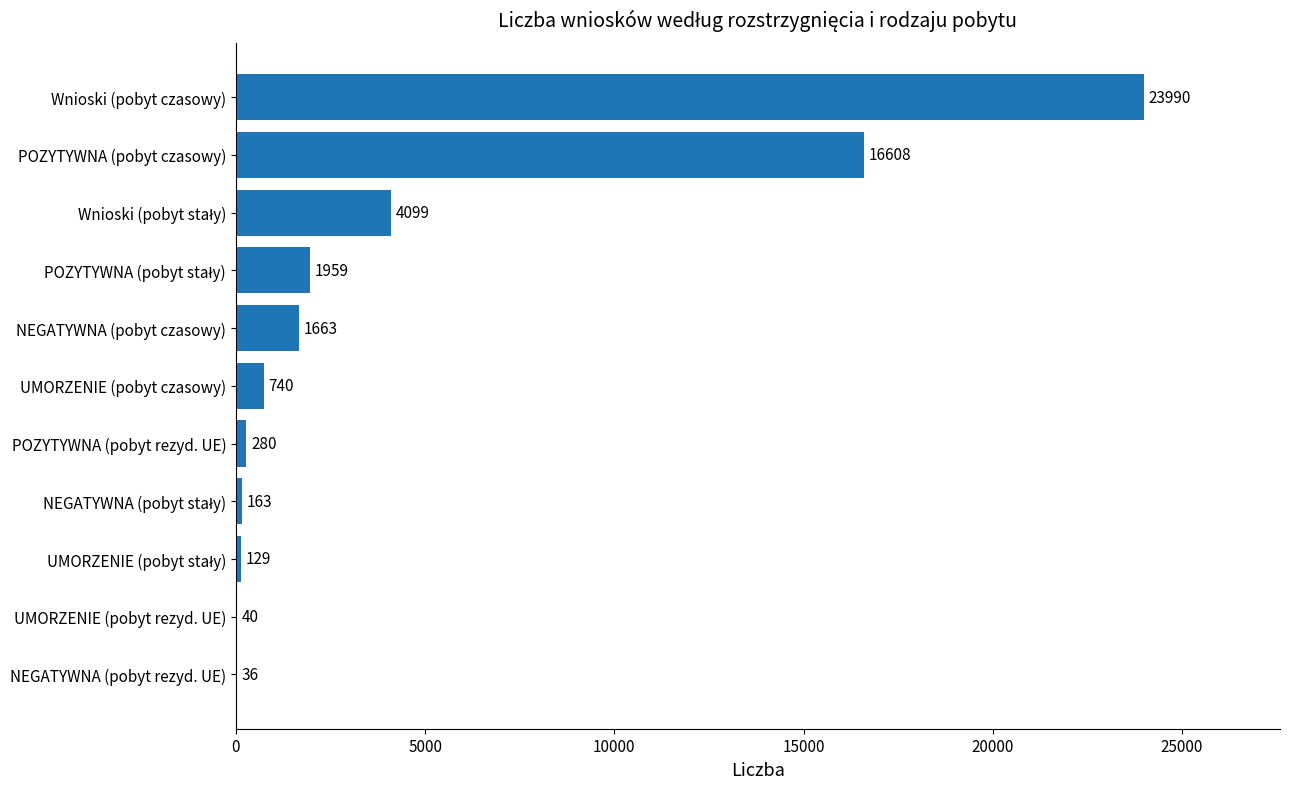

What is the maximum value shown in the chart?

23990